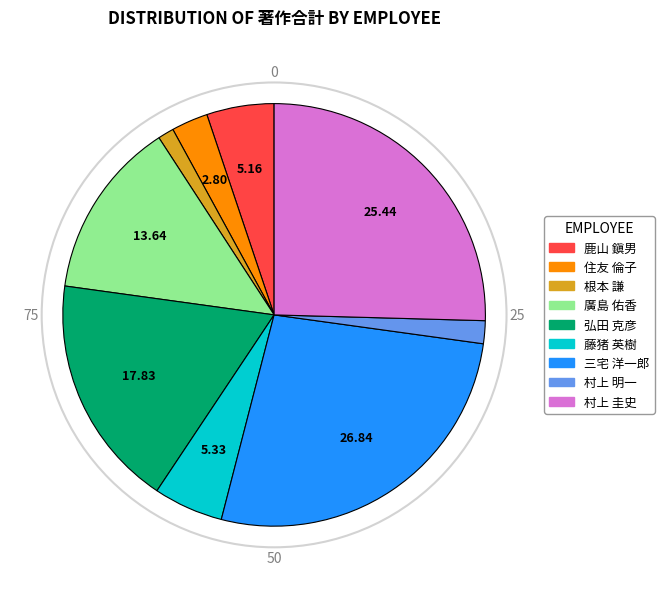

Is there any slice that represents more than half of the pie?

No